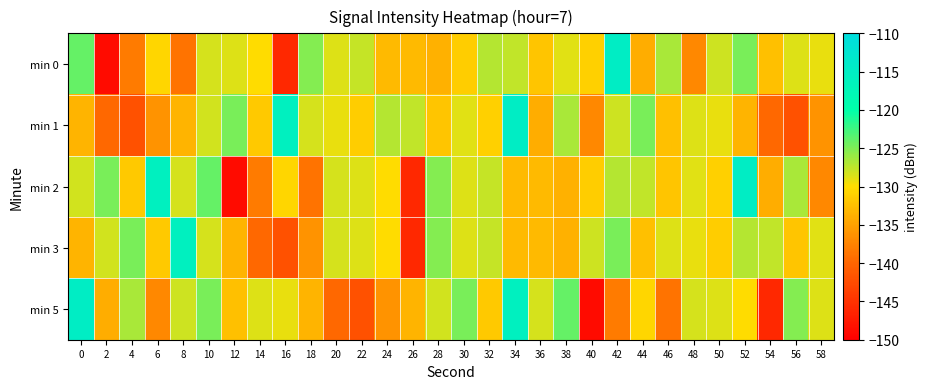

How many categories are shown in the chart?

30